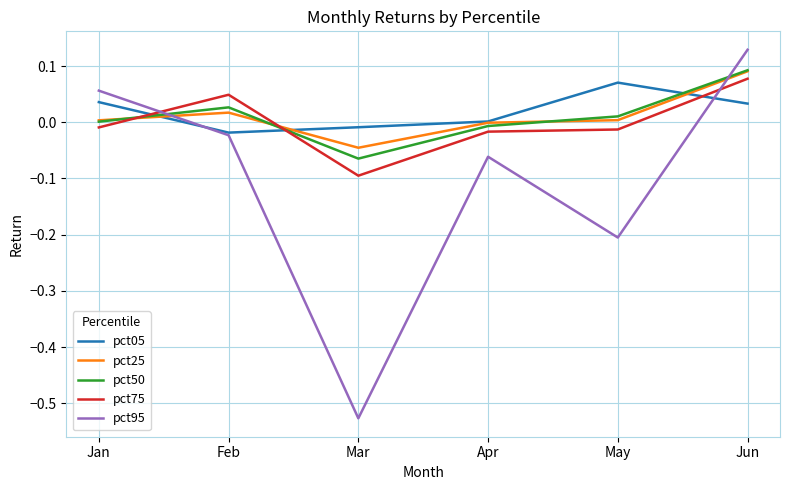

True or false: pct75 has a value of -0.0 at May.

True